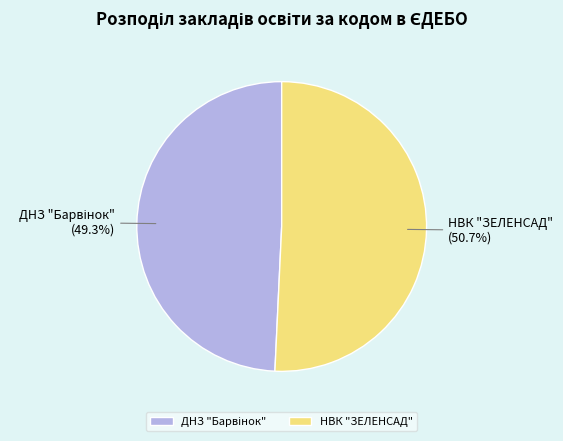

True or false: НВК "ЗЕЛЕНСАД" accounts for 37% of the total.

False